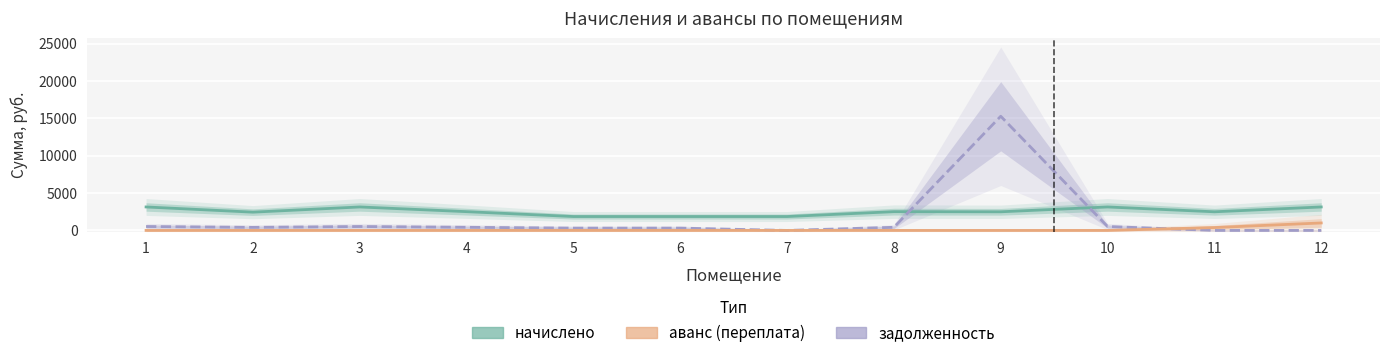

How many lines are shown in the chart?

3